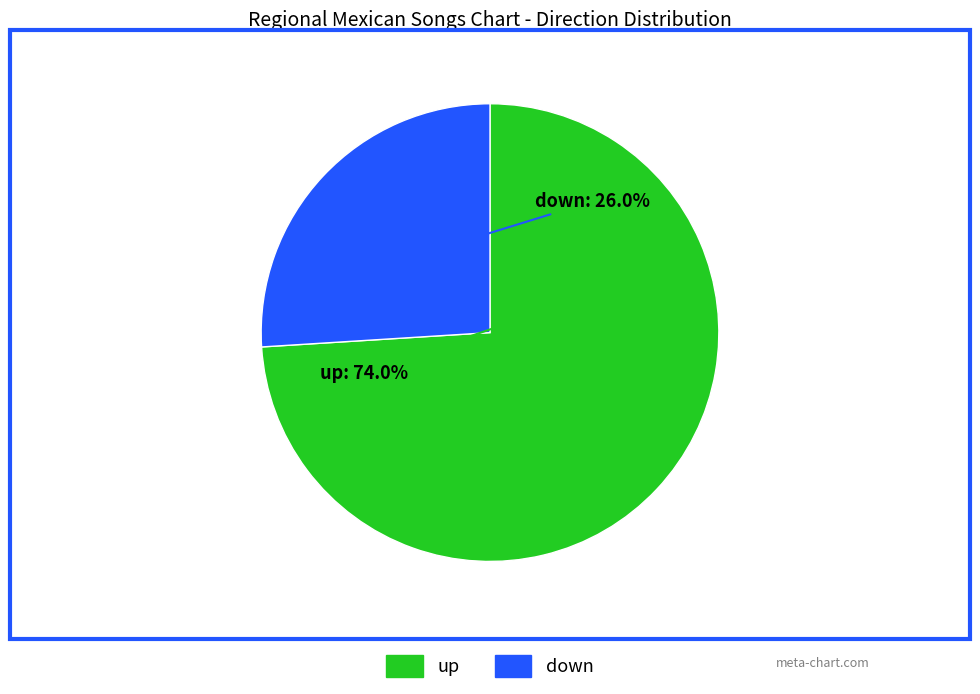

To the nearest percent, what is the average slice percentage?

50%